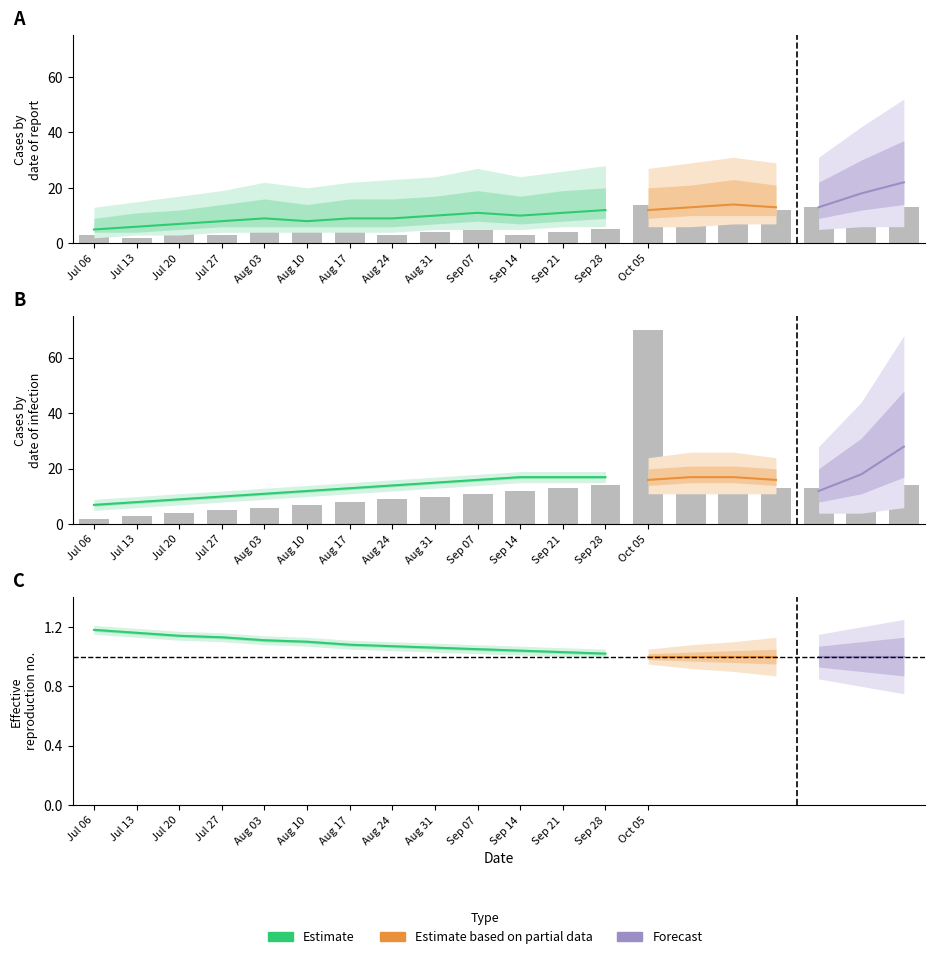

Count the number of categories in the chart.

20